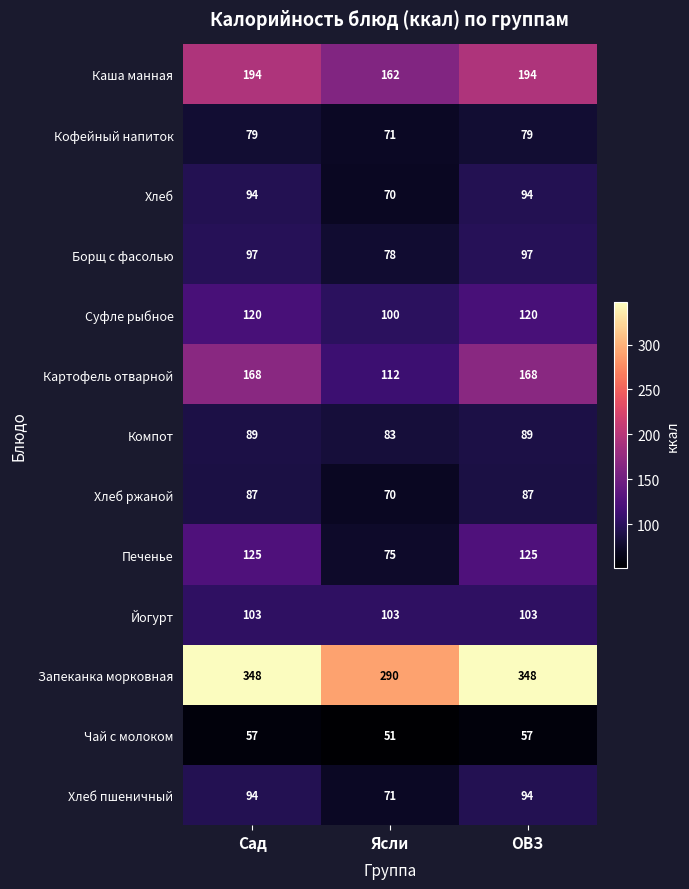

Which series has the largest total across all categories?

Запеканка морковная